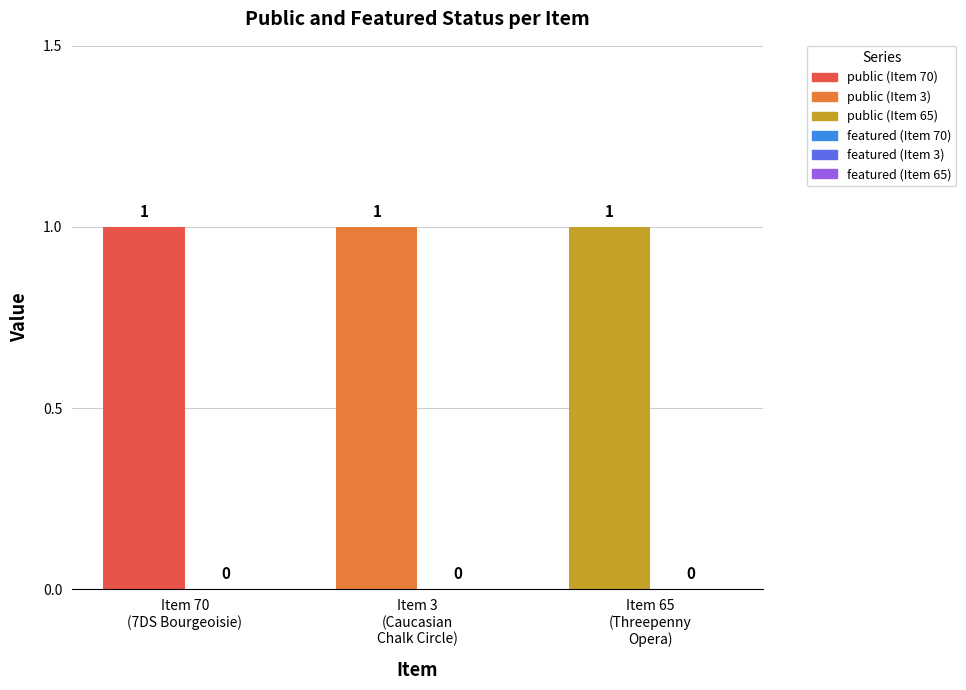

Between The Seven Deadly Sins of the Bourgeosie and The Caucasian Chalk Circle, which series saw the biggest shift?

public